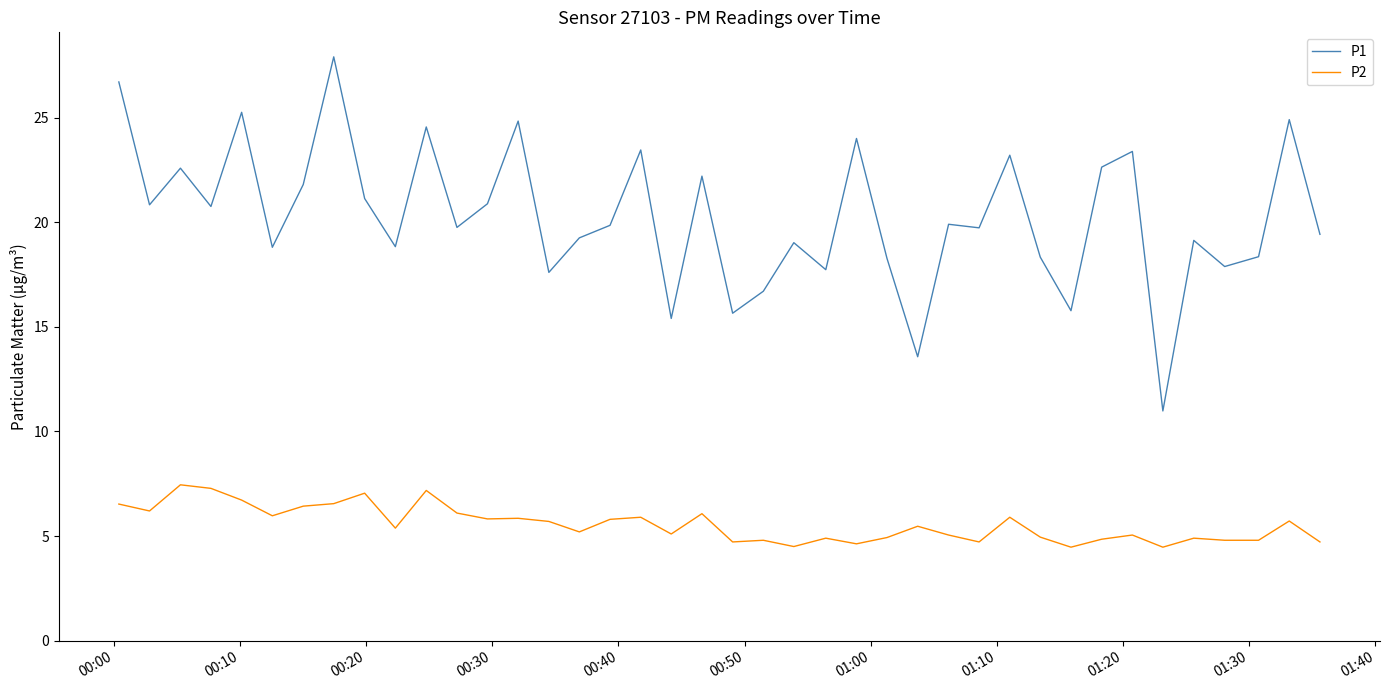

In P1, how many points are higher than both neighbors (excluding endpoints)?

14